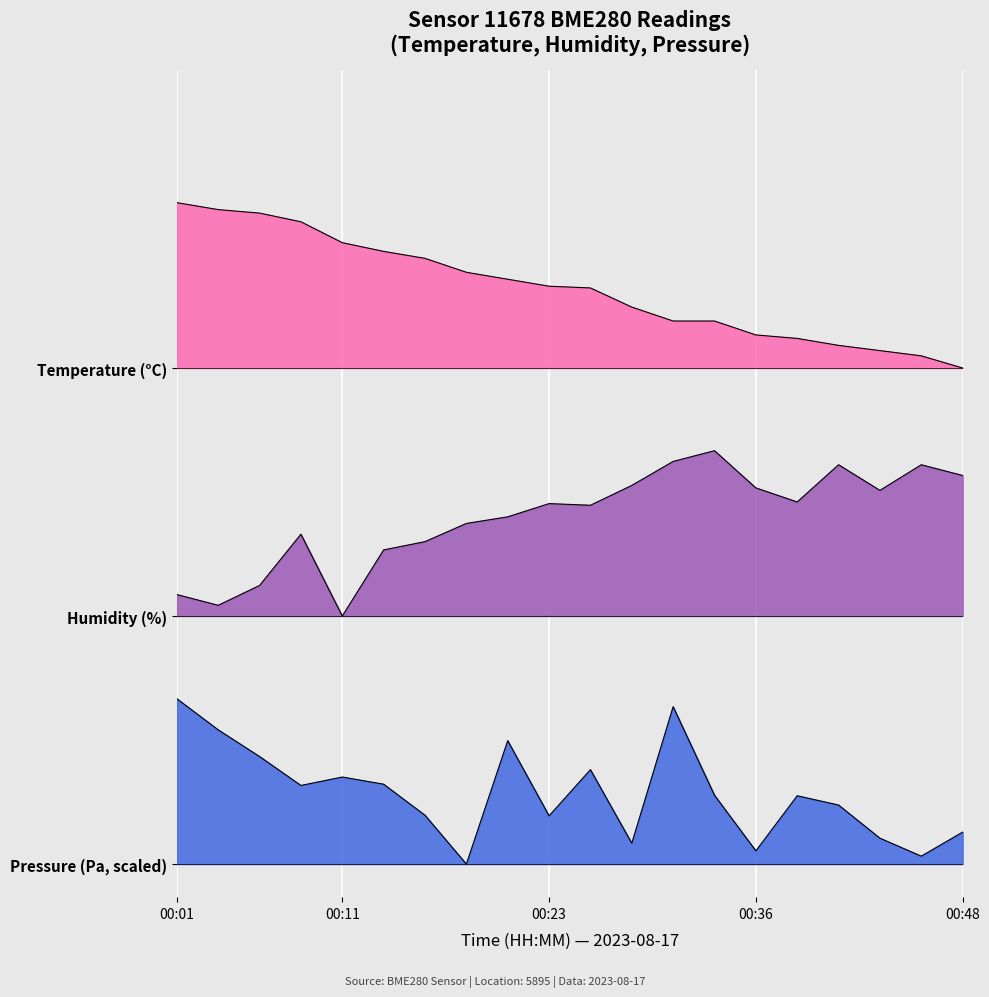

What is the maximum value for humidity?

2.5